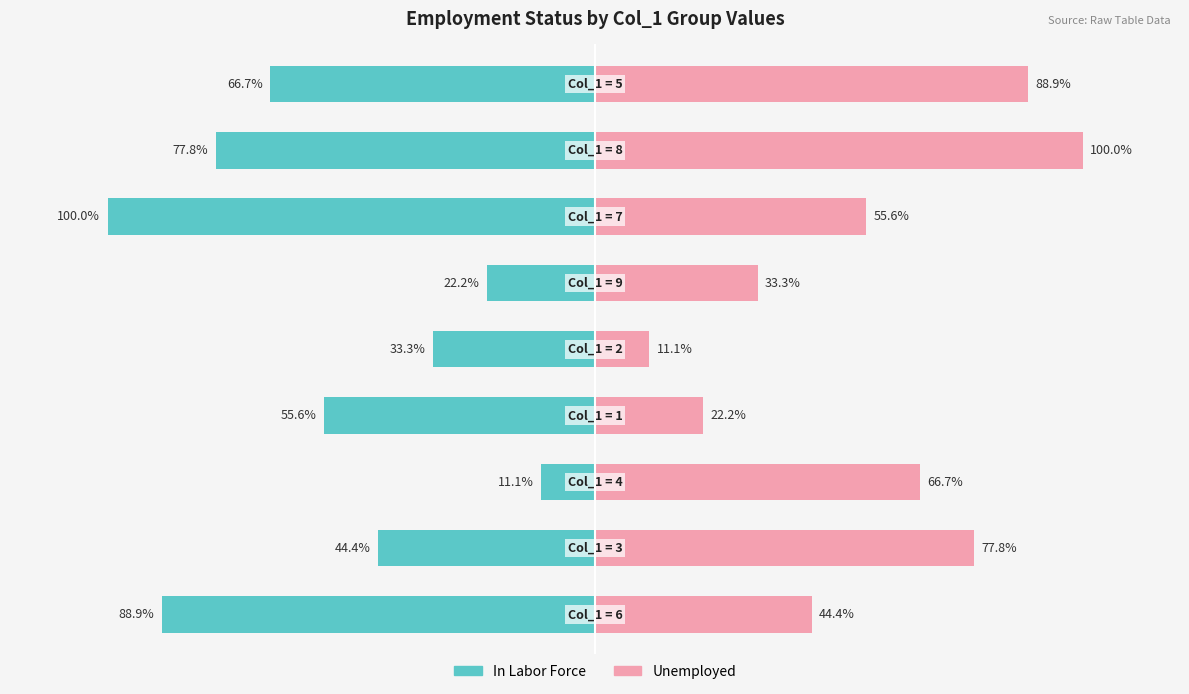

What is the value of the Unemployed bar at the 7th from the left?

55.6